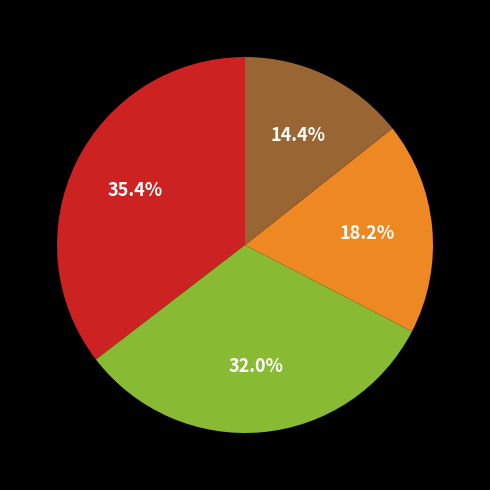

Count the number of slices in the pie.

4